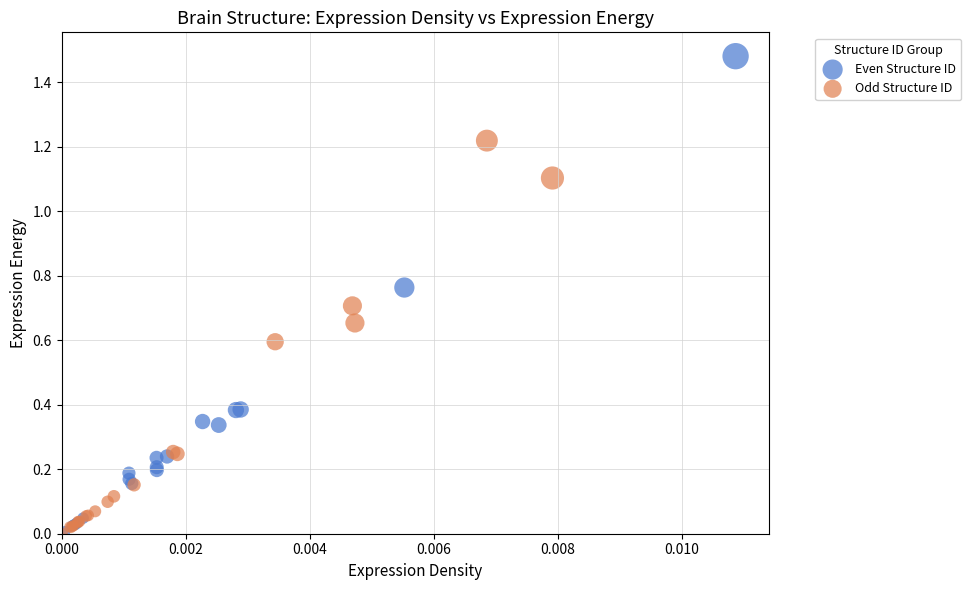

Which series contains the highest Y value?

Even Structure ID